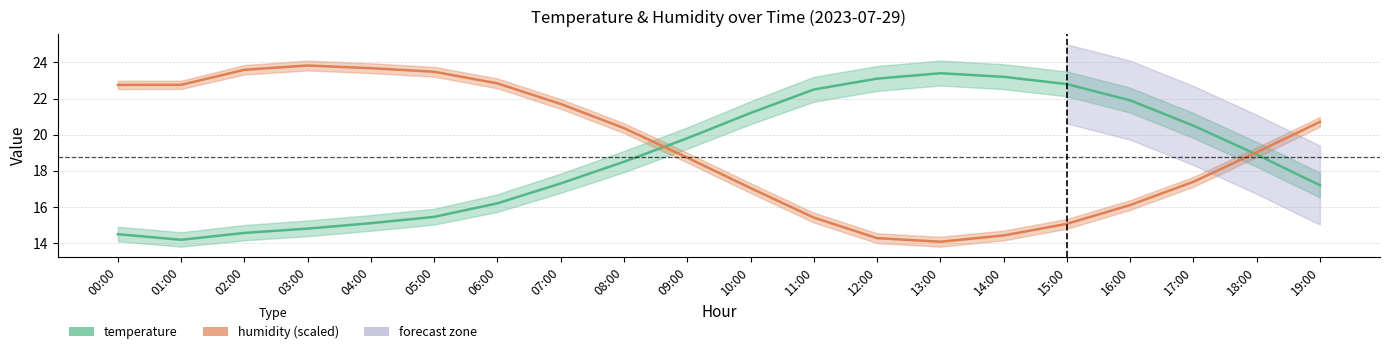

Rank the categories by temperature value from highest to lowest.

13:00, 14:00, 12:00, 15:00, 11:00, 16:00, 10:00, 17:00, 09:00, 18:00, 08:00, 07:00, 19:00, 06:00, 05:00, 04:00, 03:00, 02:00, 00:00, 01:00